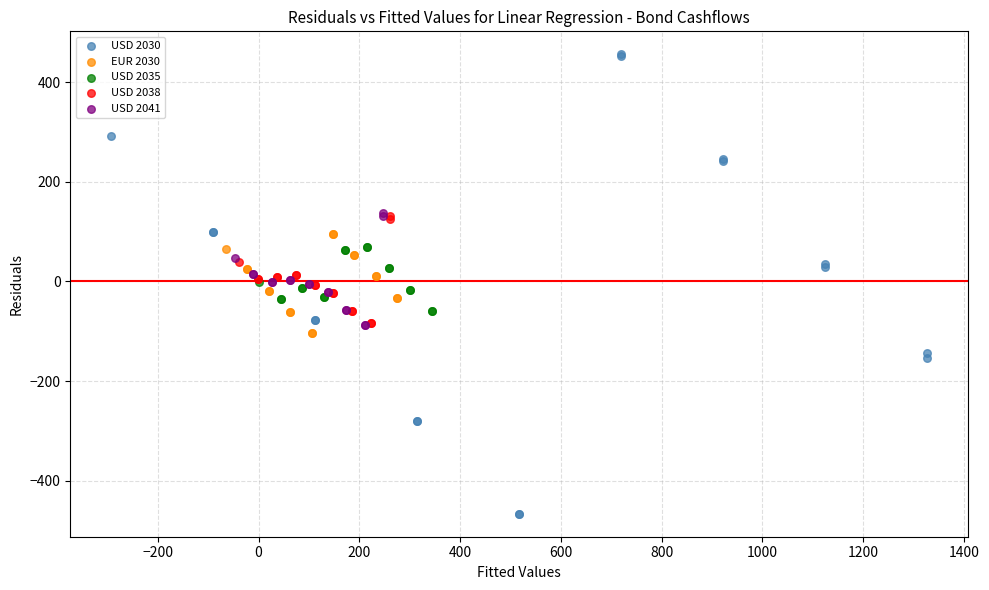

Which series has the widest spread of Y values?

USD 2030